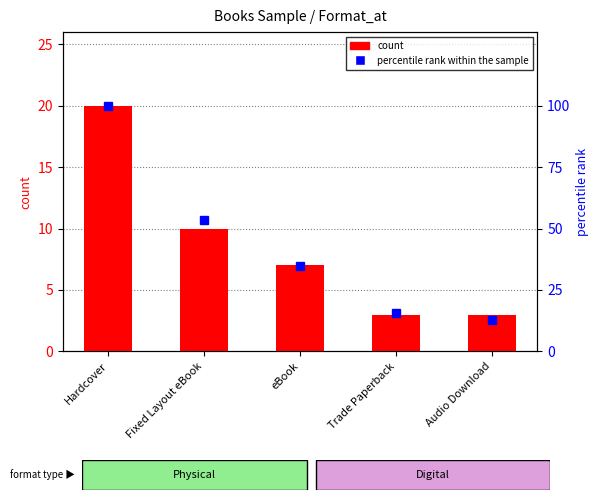

What is the maximum value shown in the chart?

20